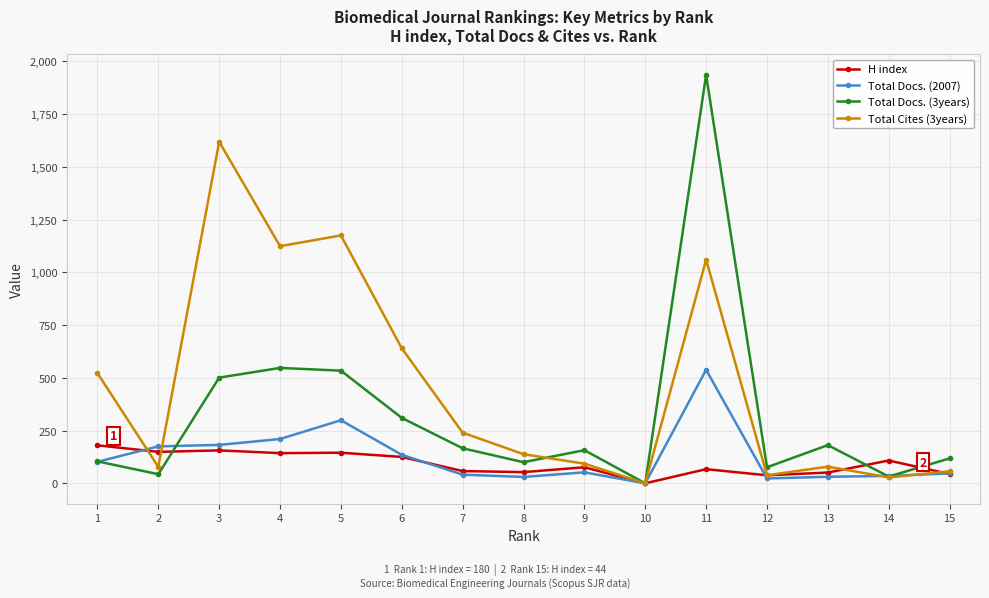

At which category does Total Docs. (3years) reach its first local valley?

2